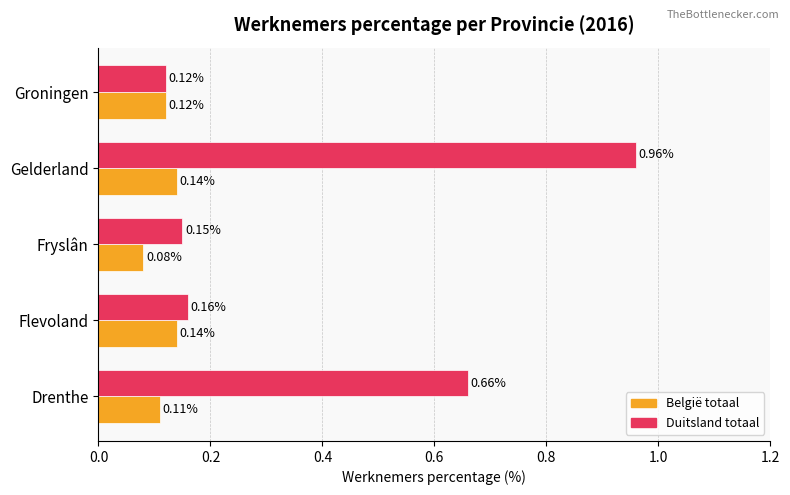

Which category has the lowest value in the België totaal series?

Fryslân